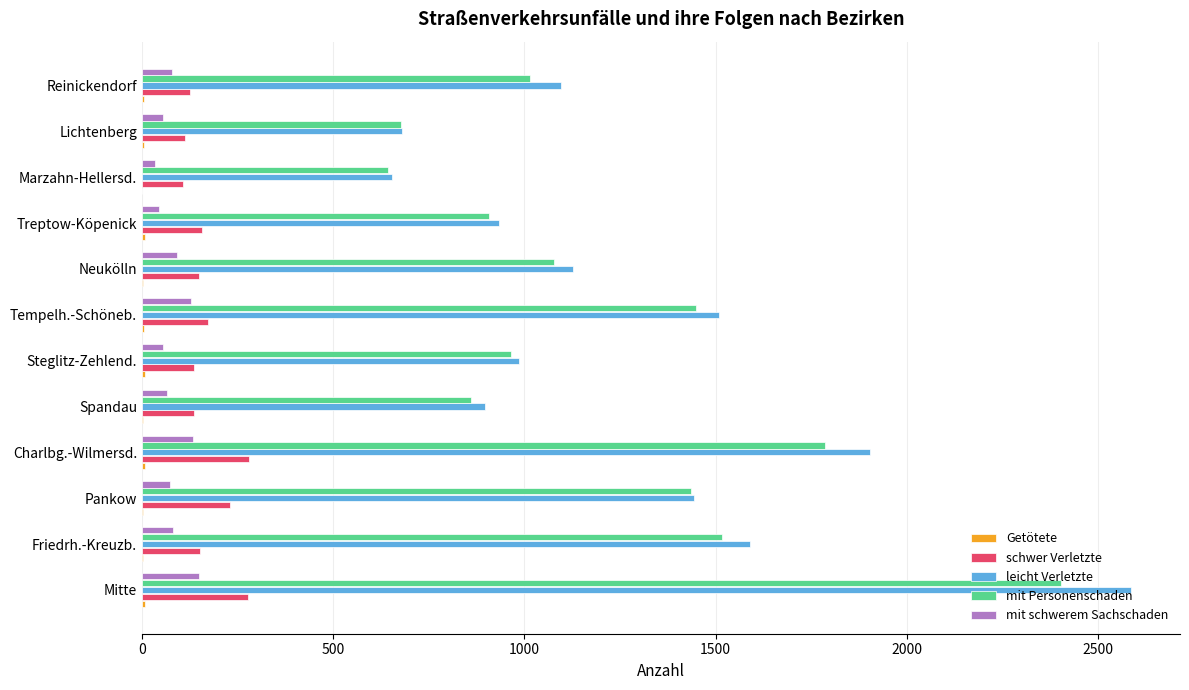

The value of mit schwerem Sachschaden at Friedrh.-Kreuzb. is 82. True or false?

True